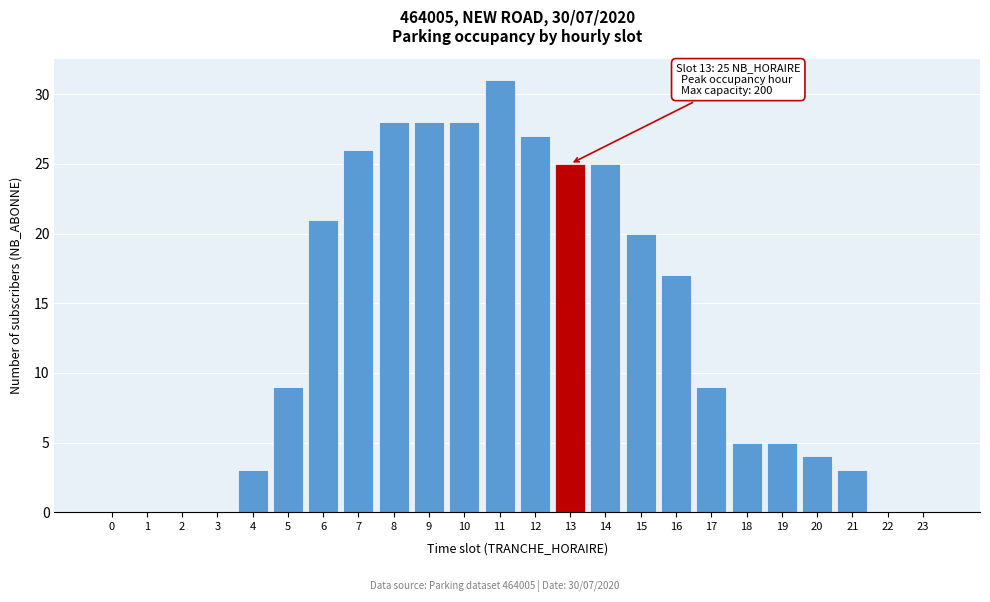

Reading left to right, transcribe all the data shown in this chart.

0=0	1=0	2=0	3=0	4=3	5=9	6=21	7=26	8=28	9=28	10=28	11=31	12=27	13=25	14=25	15=20	16=17	17=9	18=5	19=5	20=4	21=3	22=0	23=0